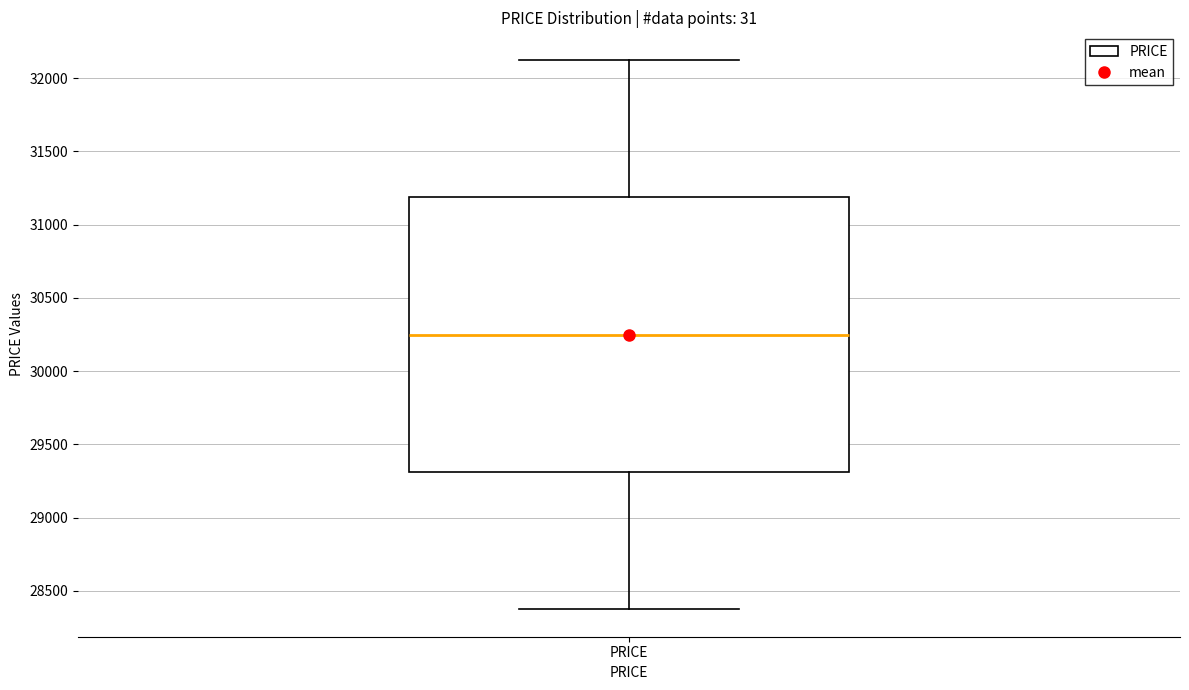

Where does the upper whisker of the box for PRICE end on the y-axis? The values are not printed on the chart, so give them approximately, as read against the axis.

32150